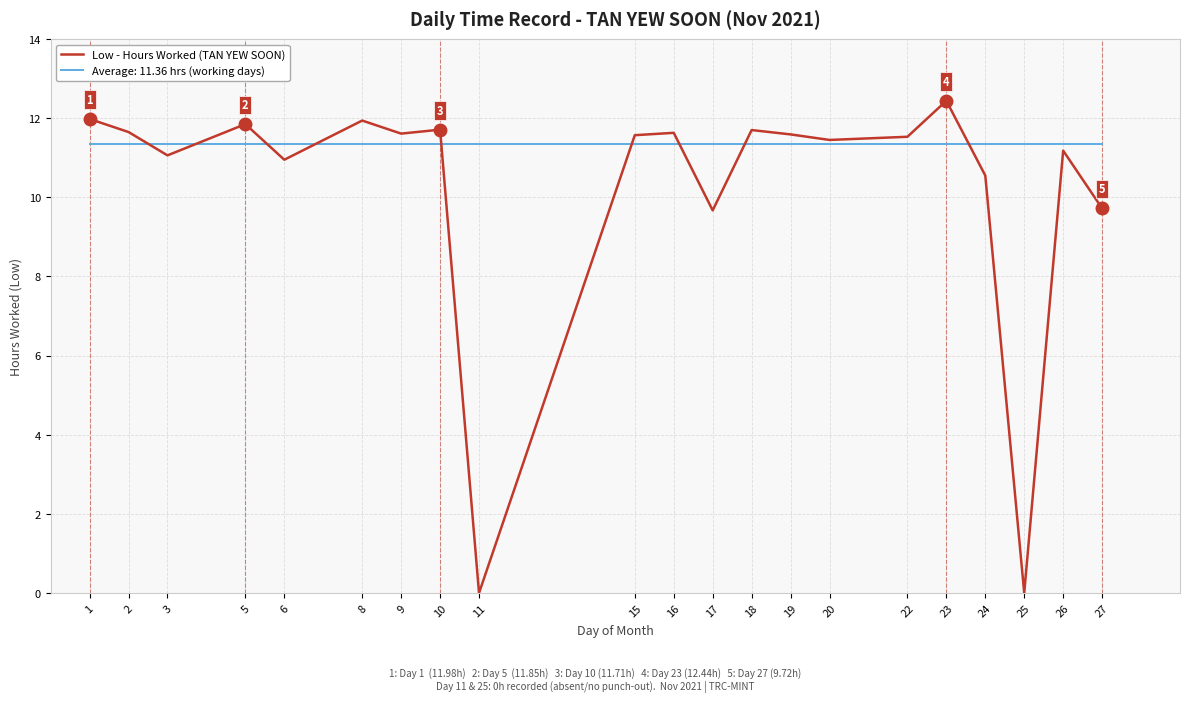

Which series has the widest spread of values?

Low - Hours Worked (TAN YEW SOON)